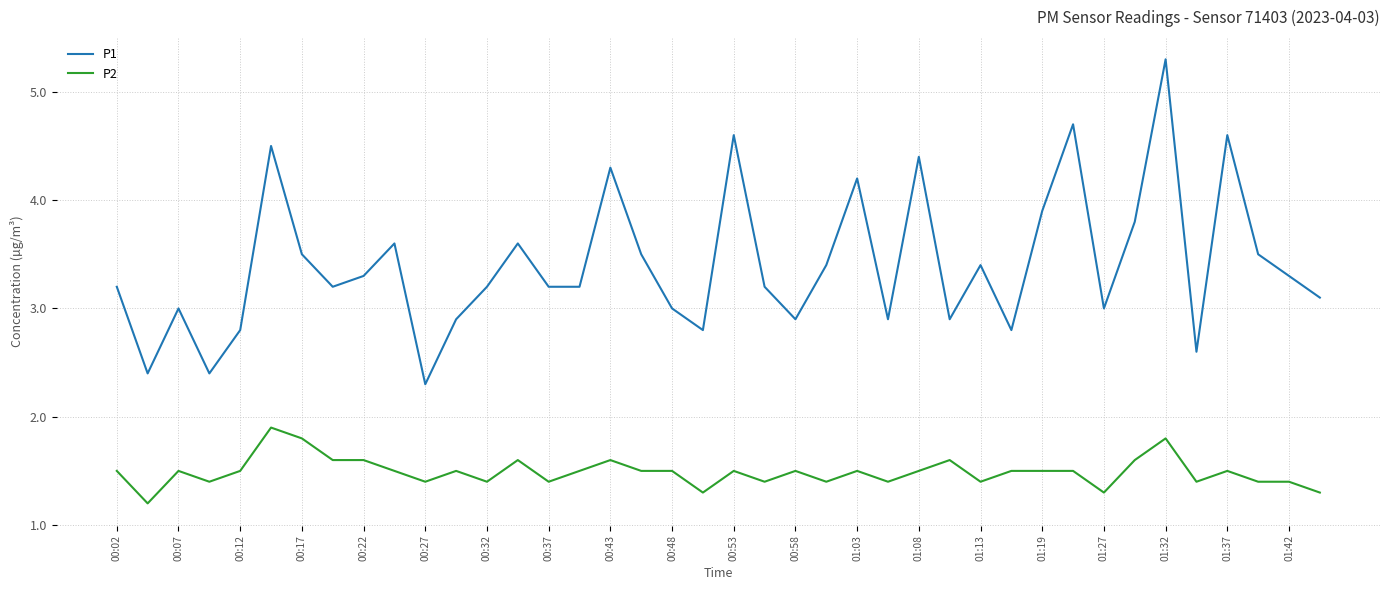

True or false: P1 and P2 intersect in this chart.

False